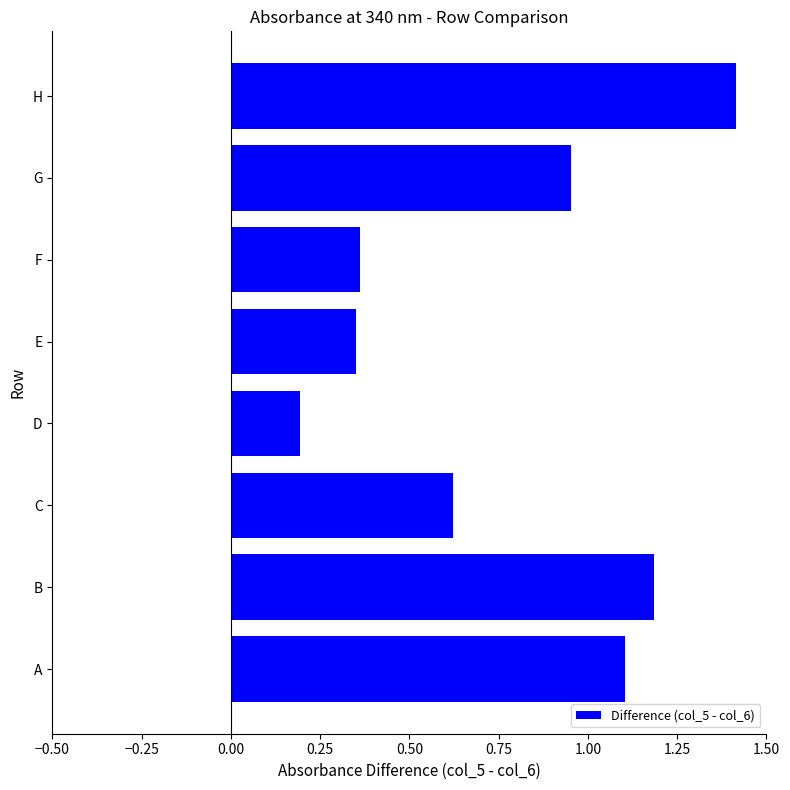

Which has a higher value, F or G?

G